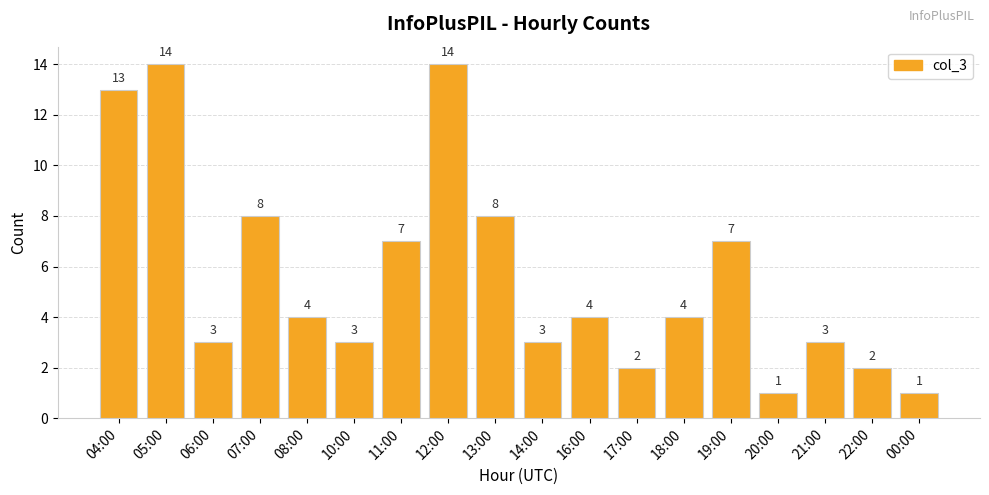

Are the bars horizontal?

No